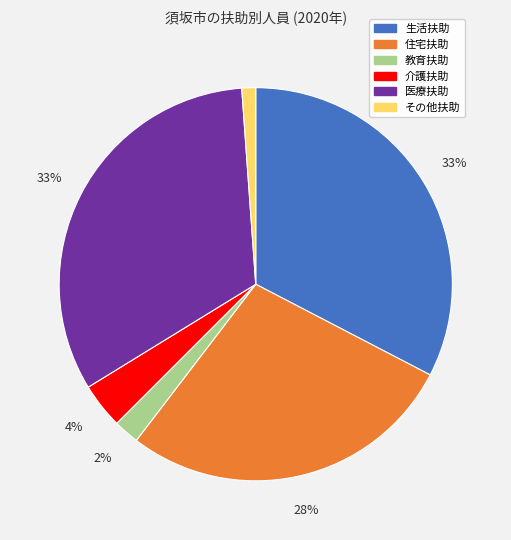

To the nearest percent, what portion does 教育扶助 represent?

2%